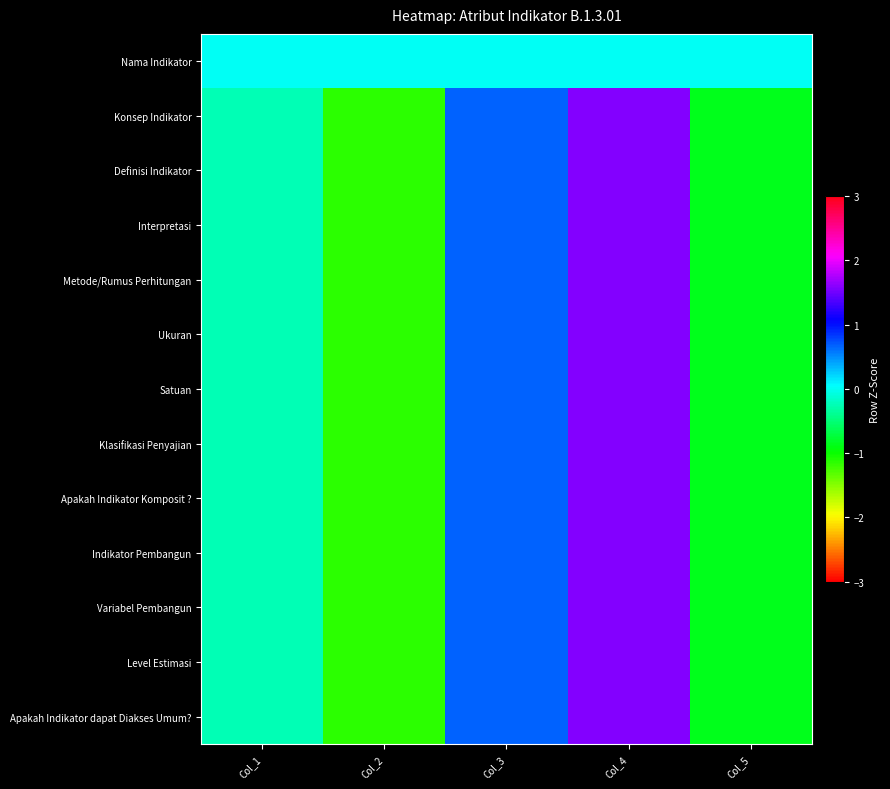

At which category is the sum across all series the highest?

Col_4